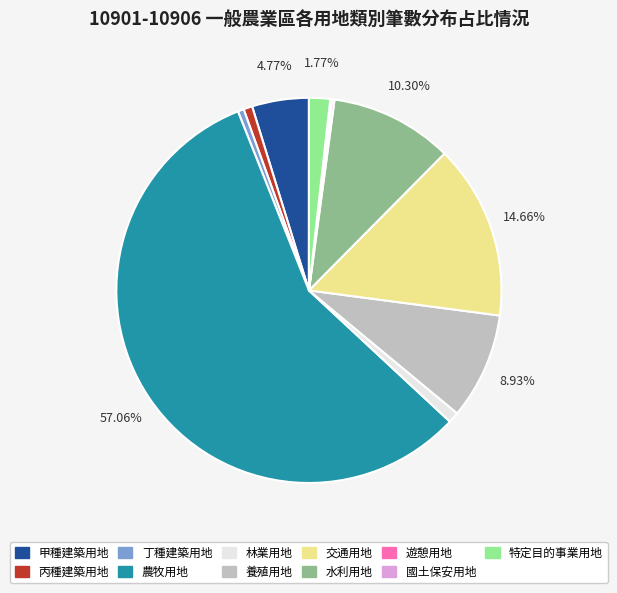

To the nearest percent, what portion does 農牧用地 represent?

57%